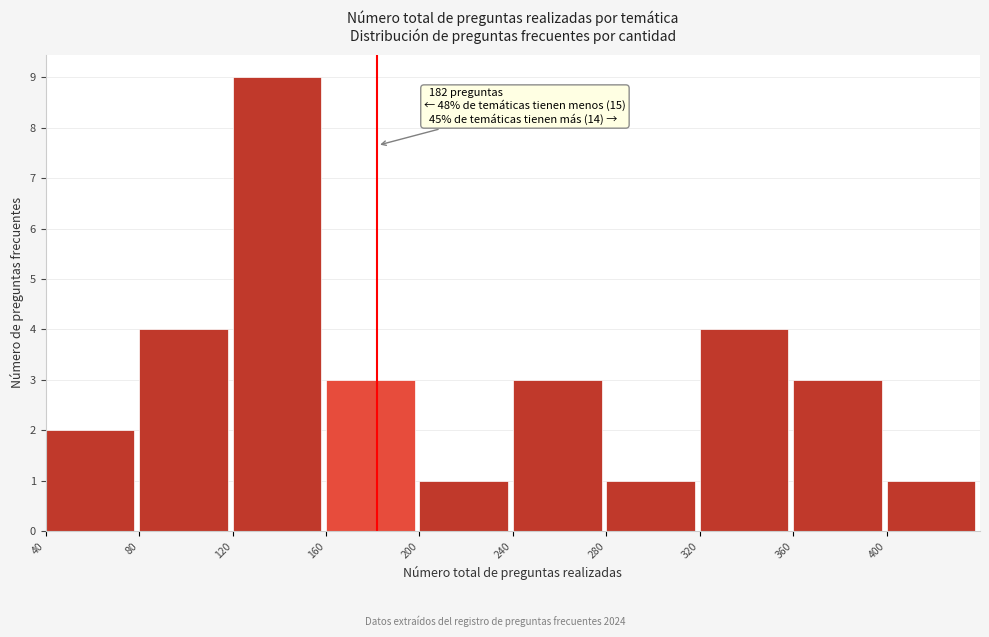

Which range on the x-axis has the tallest bar?

120 to 160